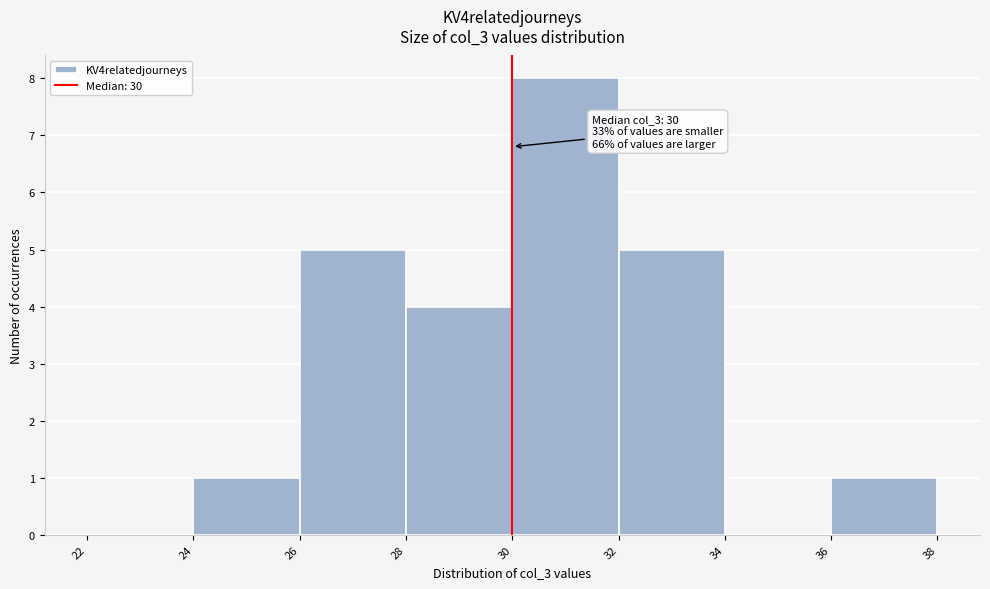

Which range on the x-axis has the tallest bar?

30 to 32